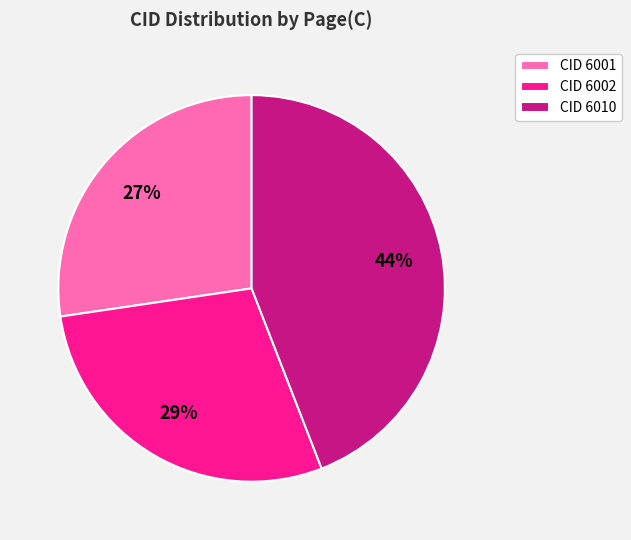

How many slices are in this pie chart?

3